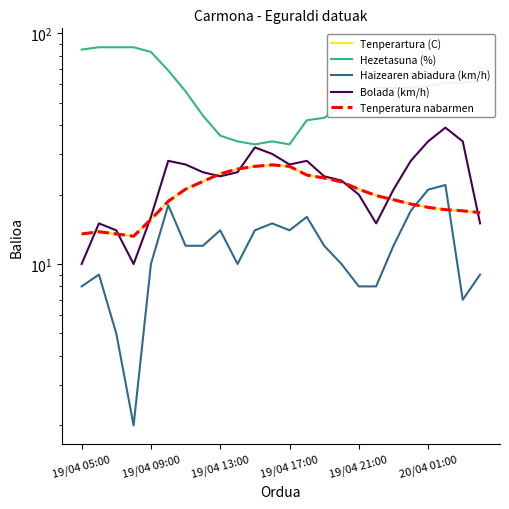

Does the chart have visible grid lines?

No